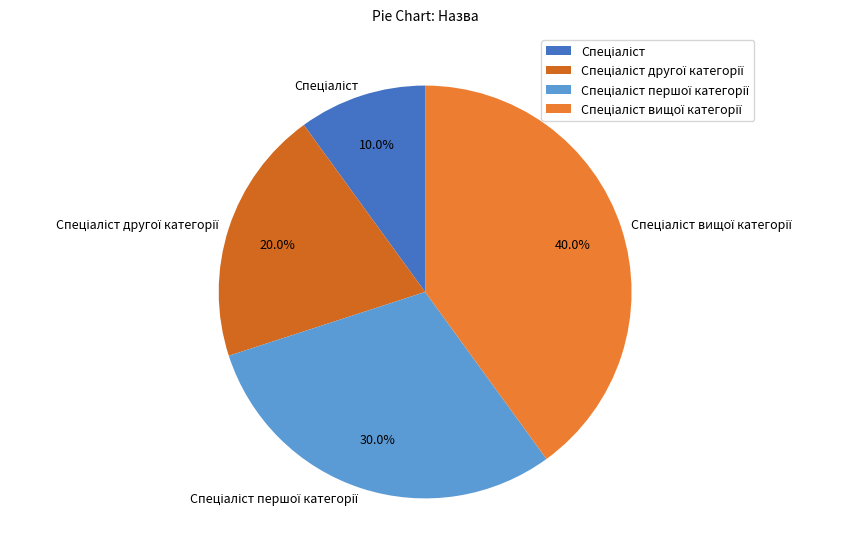

Is there any slice that represents more than half of the pie?

No